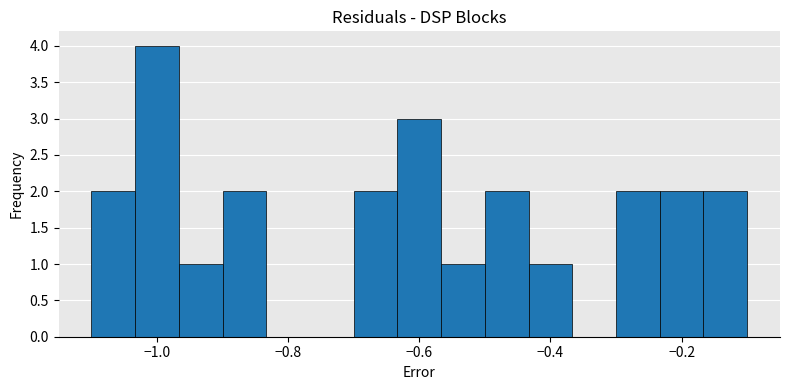

Read against the x-axis, roughly where is the centre of the tallest bar?

-1.00